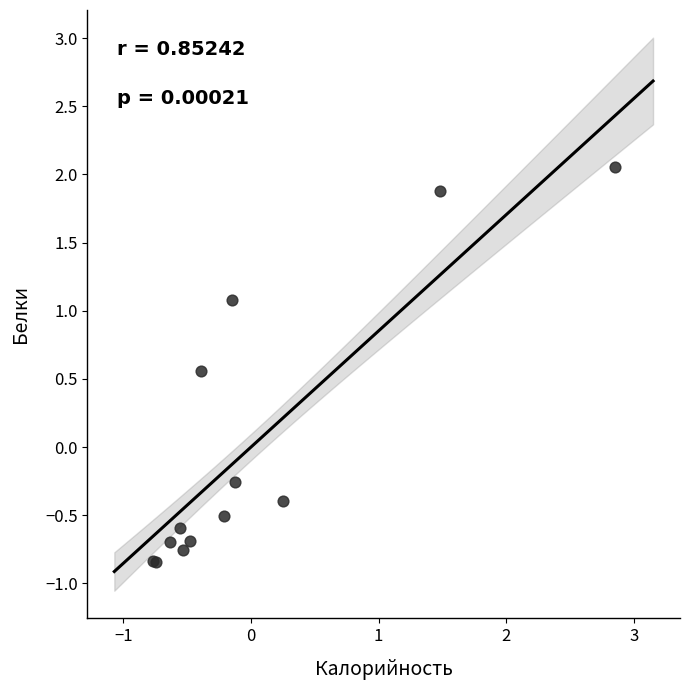

What Y value in the scatter plot is closest to 0?

-0.3